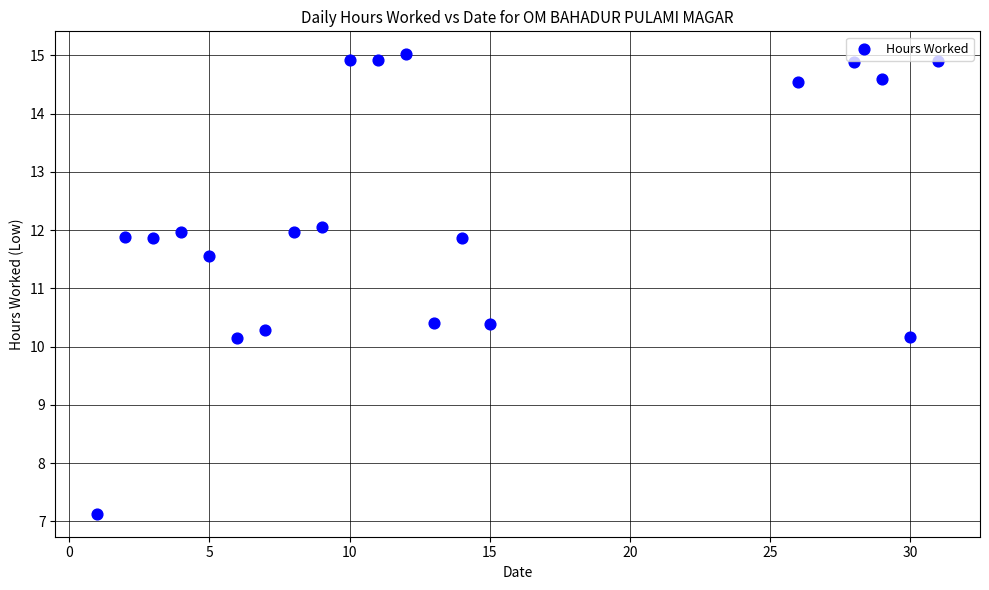

What is the range of X values (max minus min)?

30.0